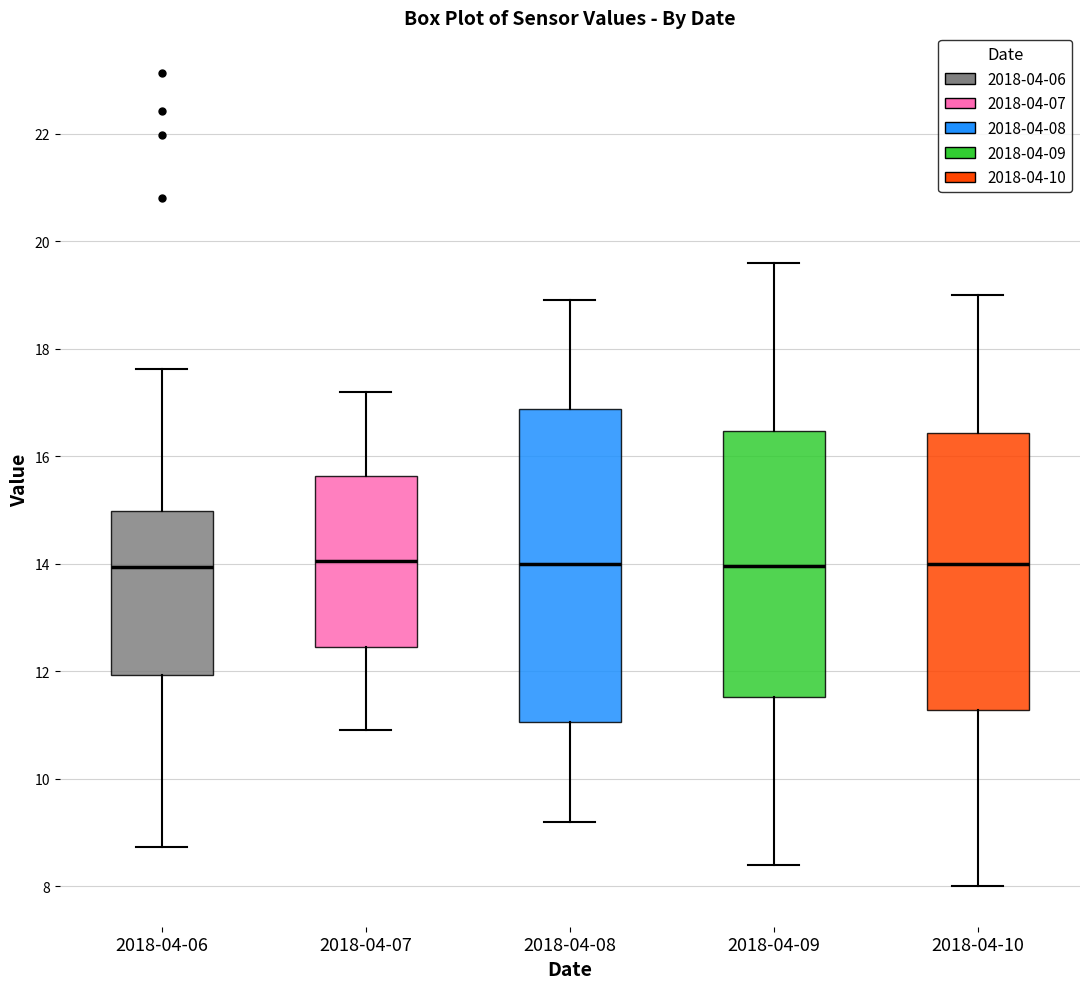

Which box is the tallest, from its lower edge to its upper edge?

2018-04-08